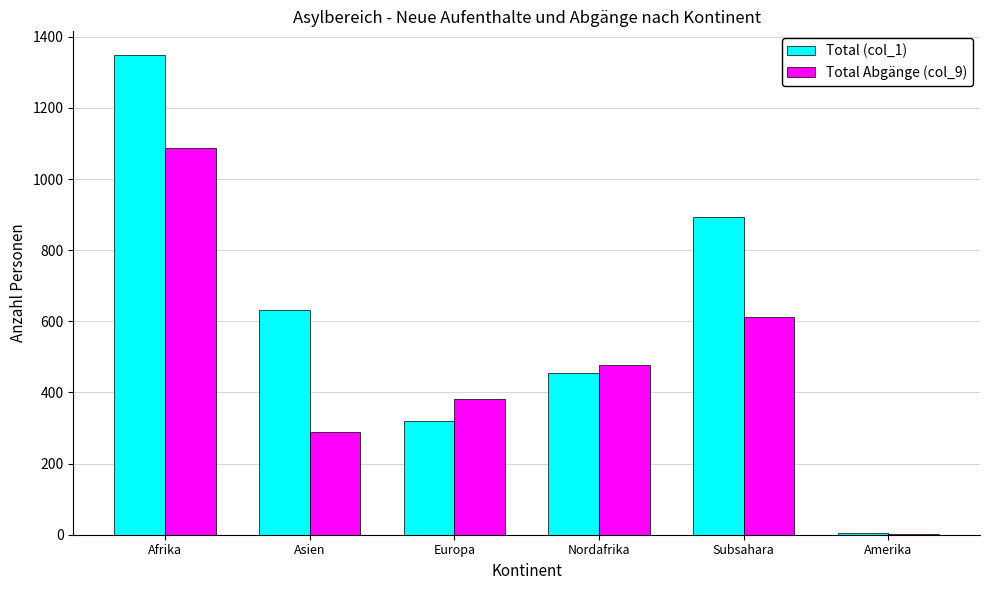

What is the total value across all series at Europa?

702